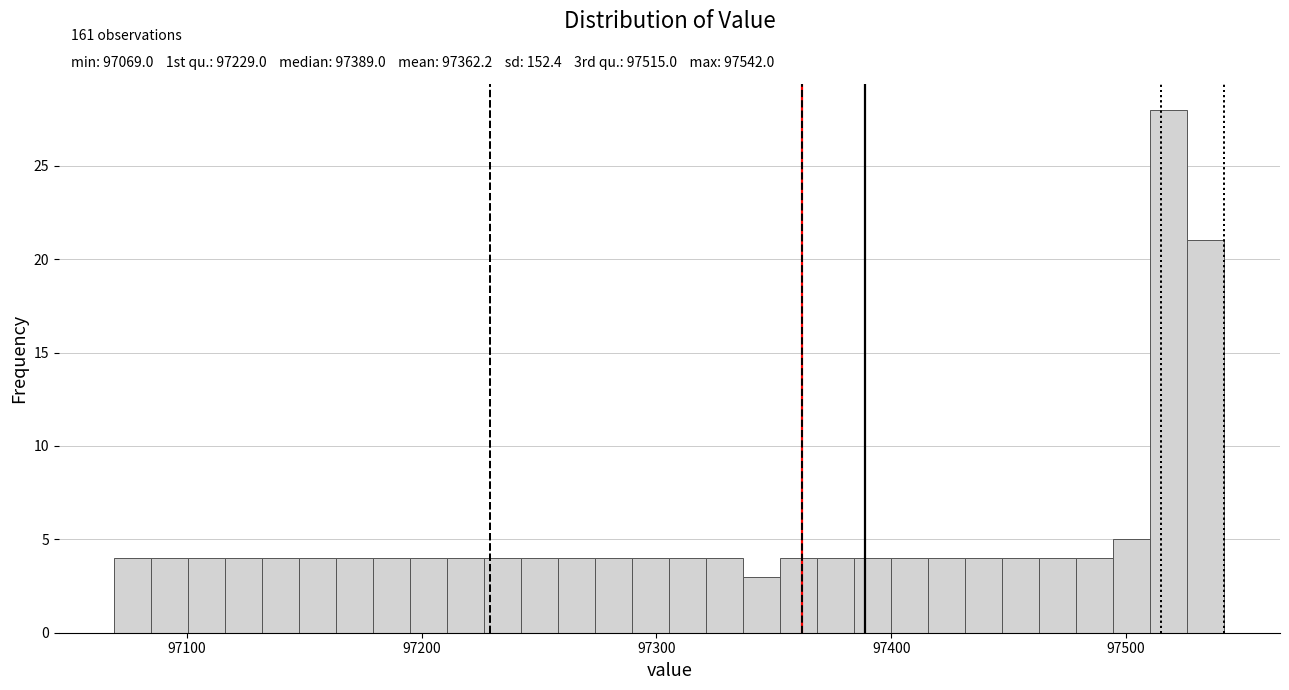

Around what value on the x-axis is the tallest bar? Give the approximate position of its centre, as read against the axis.

97520